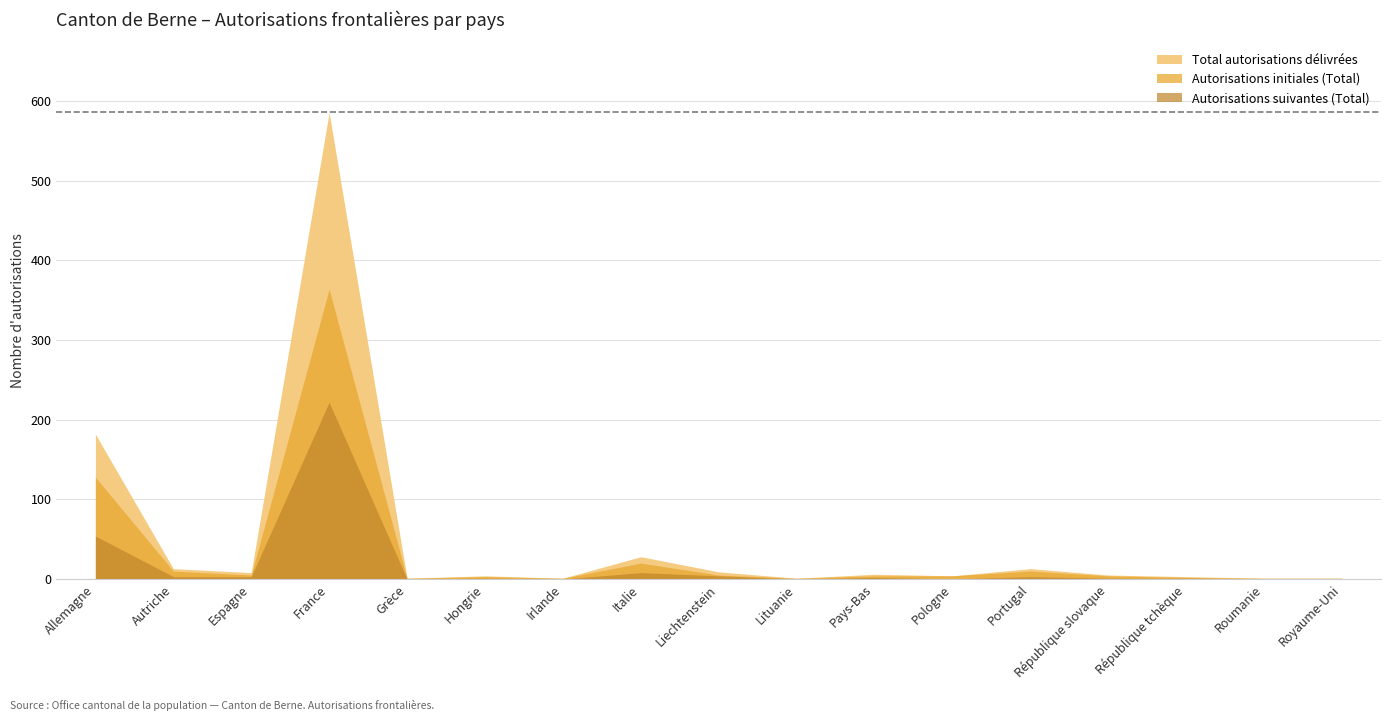

Which series has the widest spread of values?

Total autorisations délivrées